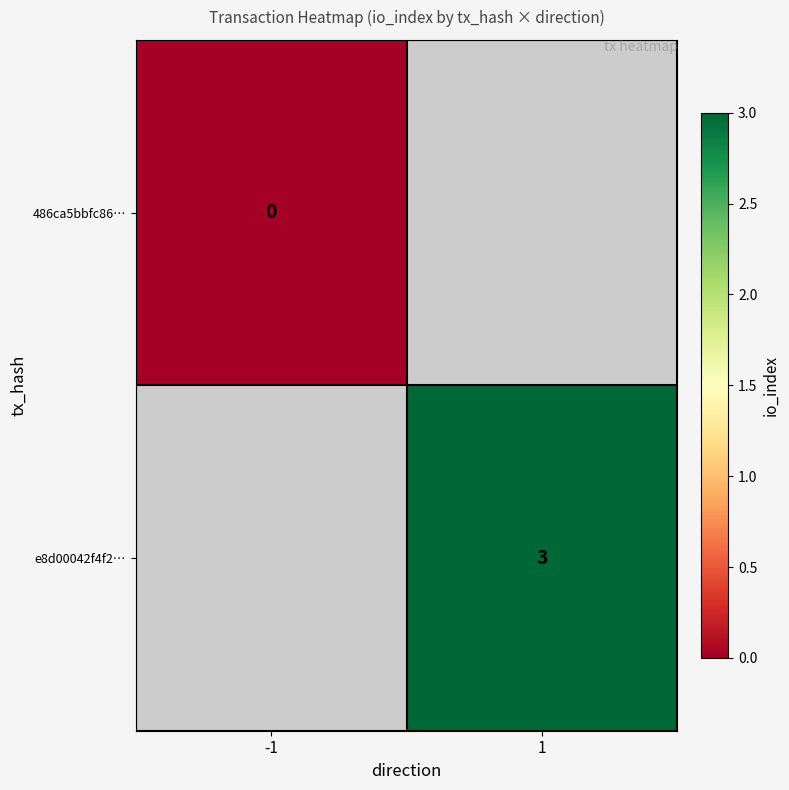

How many data points does each series have?

2